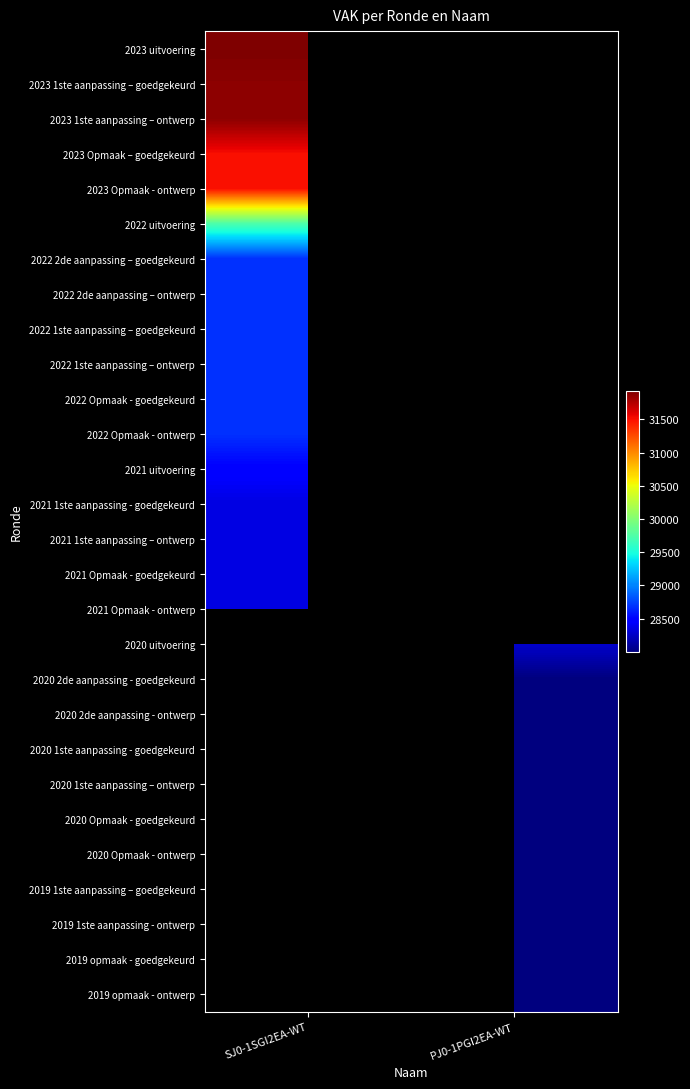

Which category has the lowest value across all series?

PJ0-1PGI2EA-WT